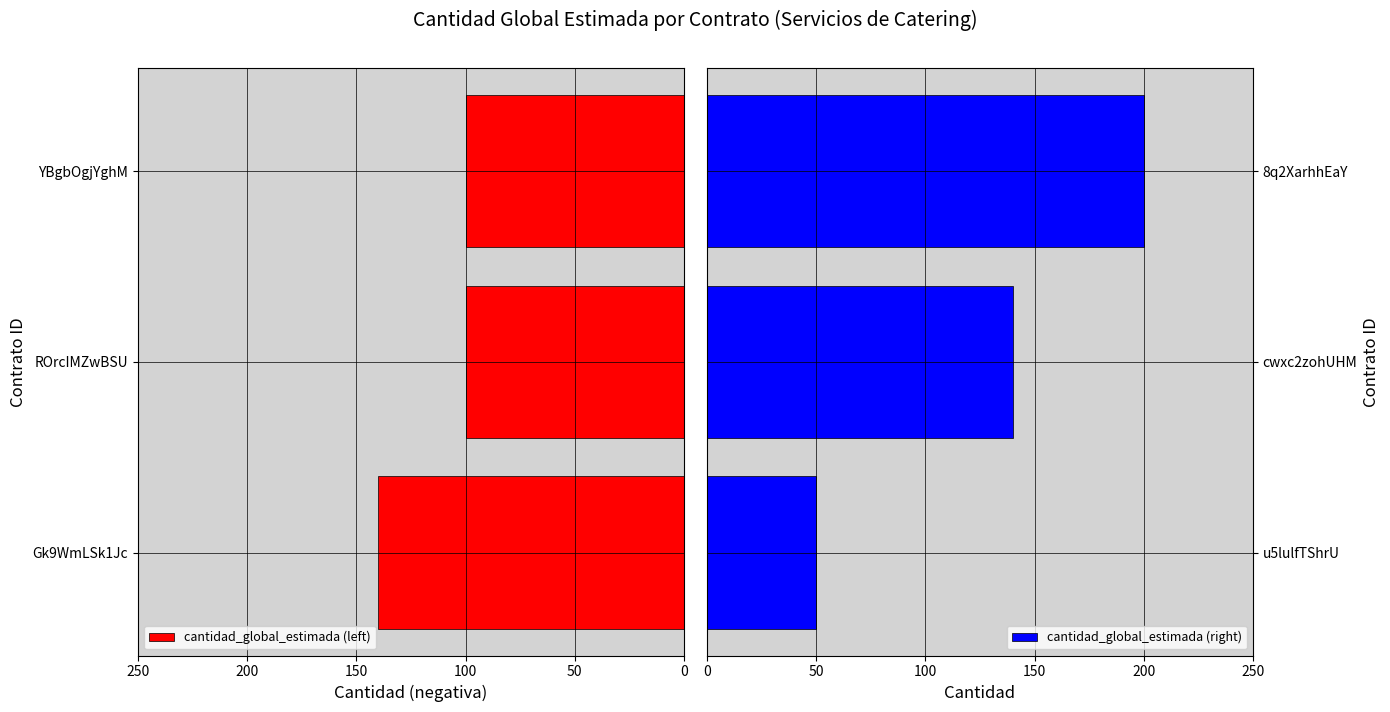

The value of cantidad_global_estimada (left) at ROrcIMZwBSU is 100. True or false?

True